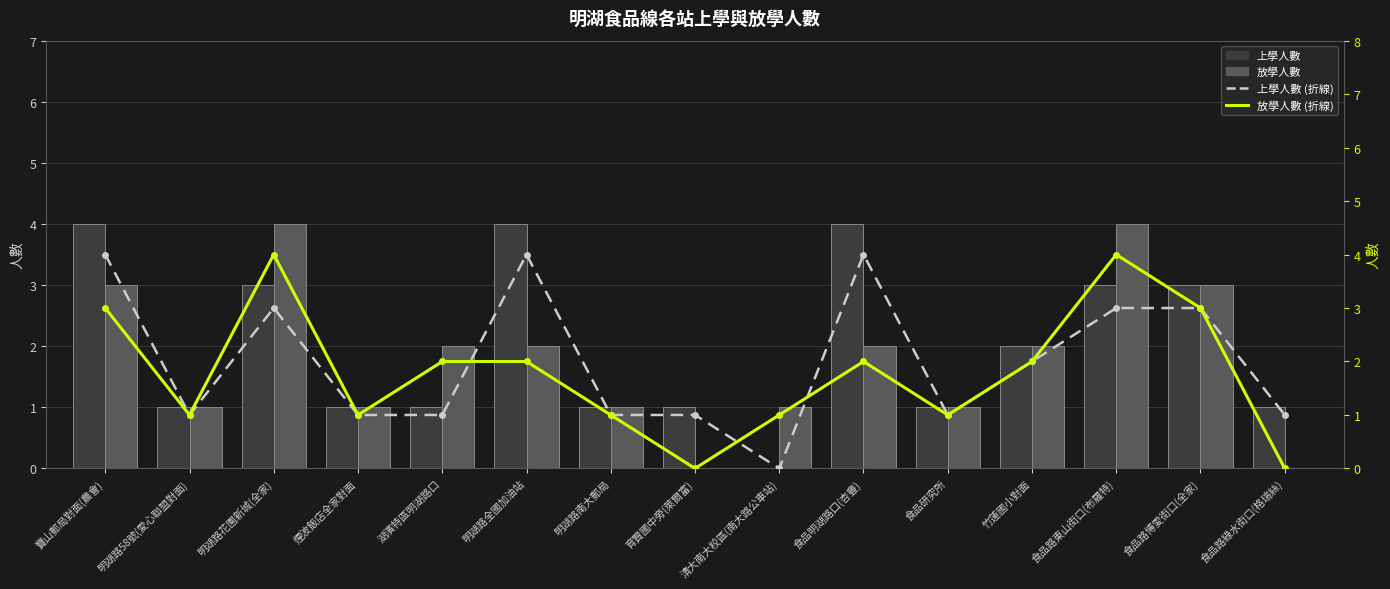

The value of 上學人數 (折線) at 竹蓮國小對面 is 3. True or false?

False